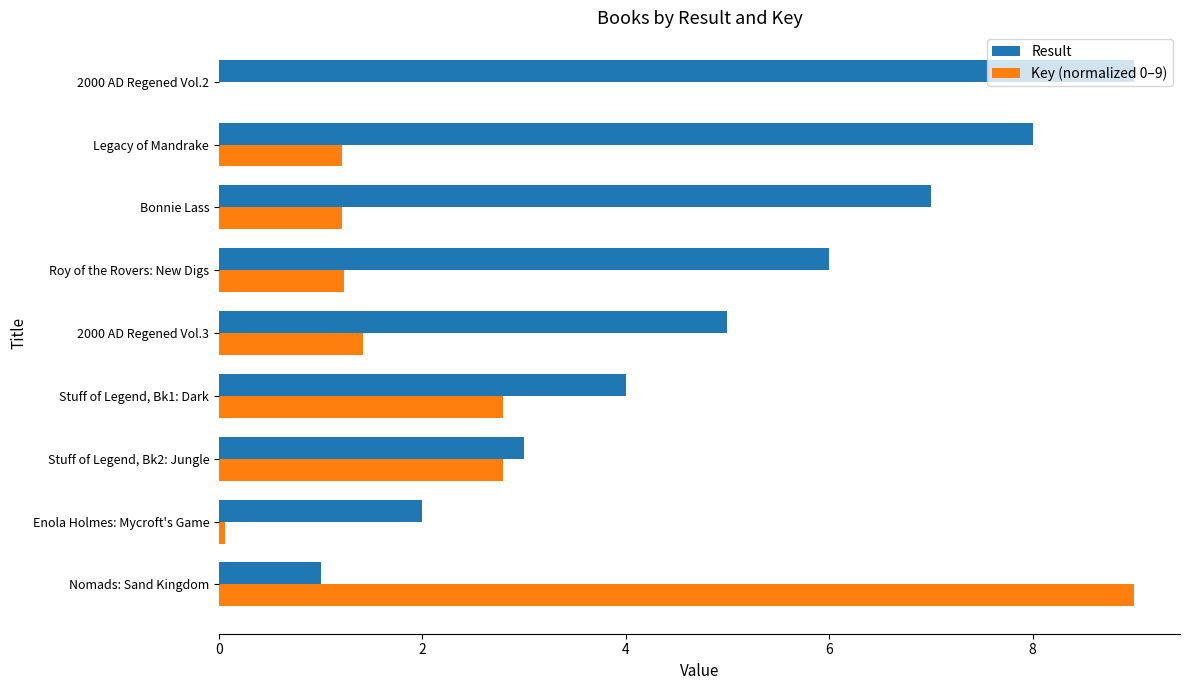

At which category is the sum across all series the highest?

Nomads: Sand Kingdom